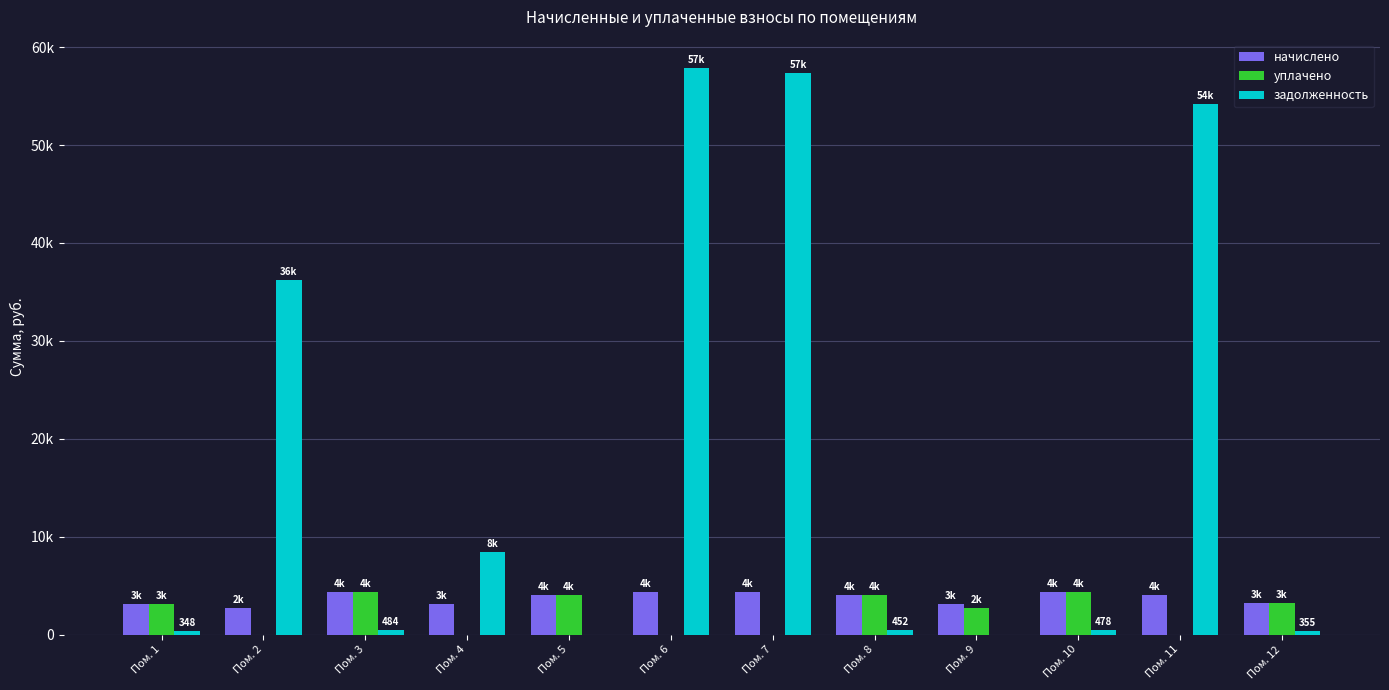

At which label is начислено closest to 3540?

Пом. 12